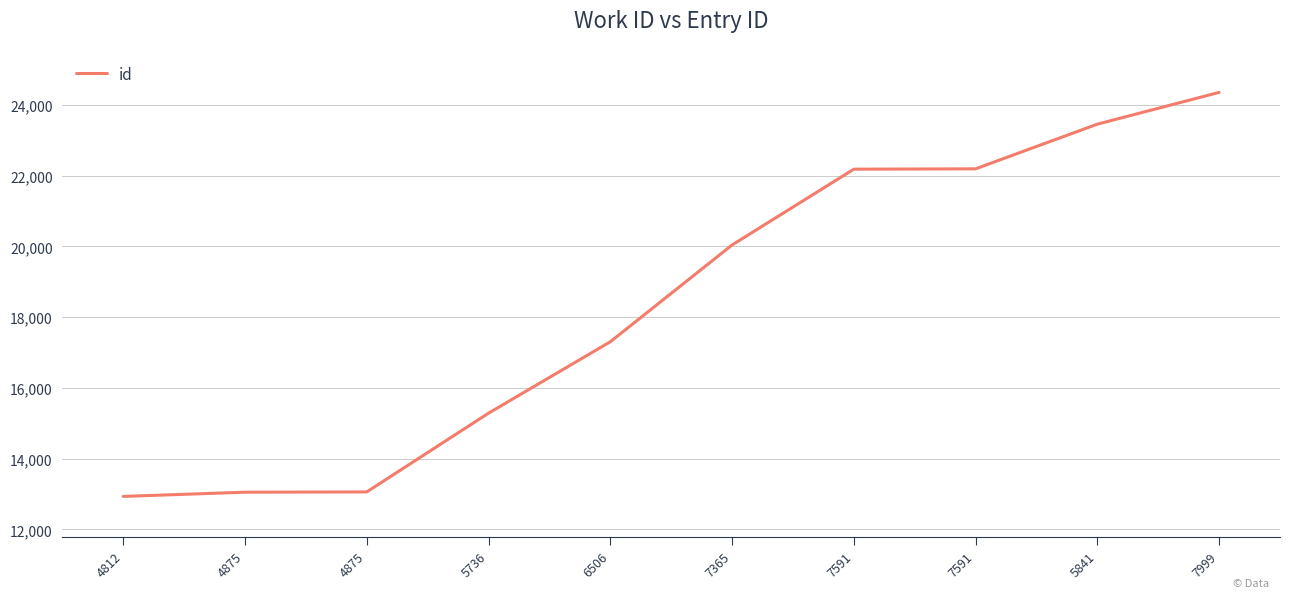

Reading left to right, transcribe all the data shown in this chart.

12930	13049	13057	15284	17303	20040	22184	22194	23457	24355